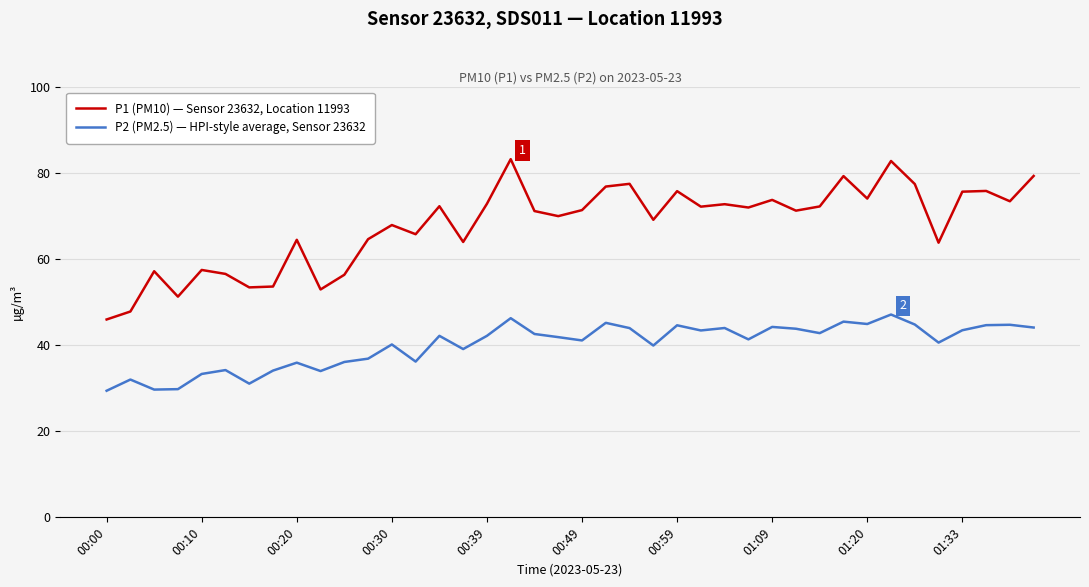

What is the highest value of the P1 (PM10) — Sensor 23632, Location 11993 series?

83.2